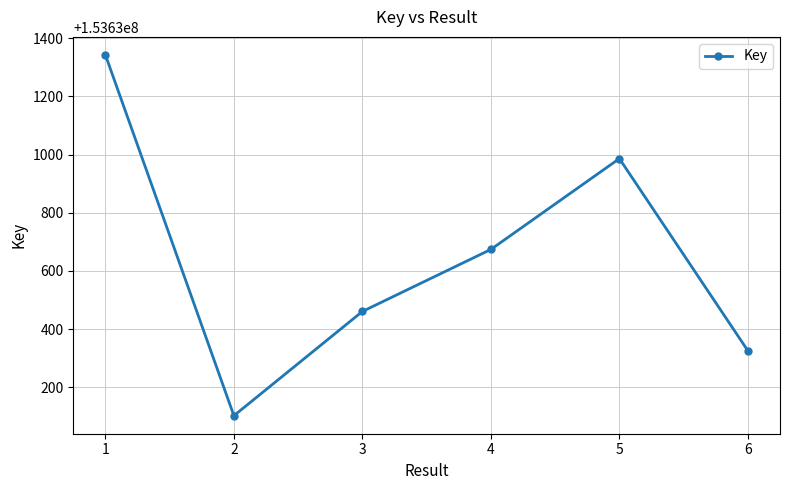

What is the difference between the values at 5 and 6?

660